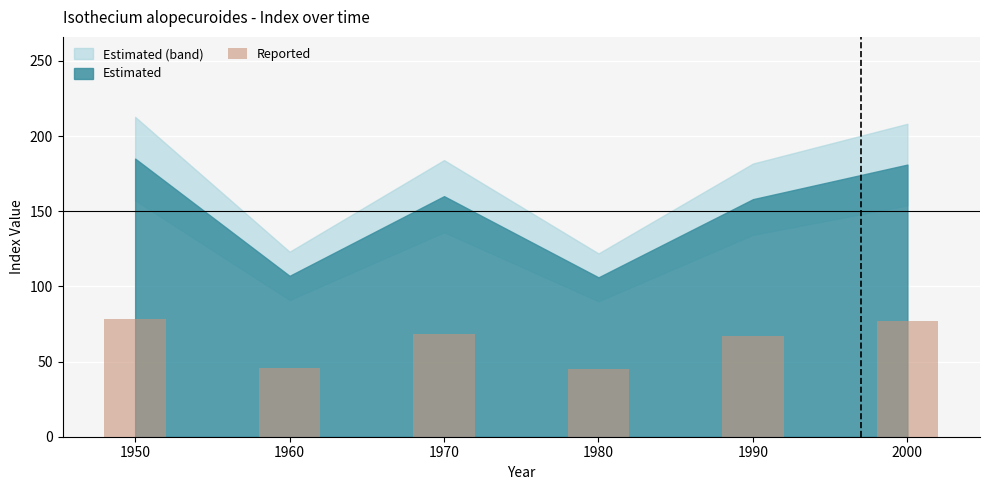

Is it true that the value at 2000 is 132.8?

False